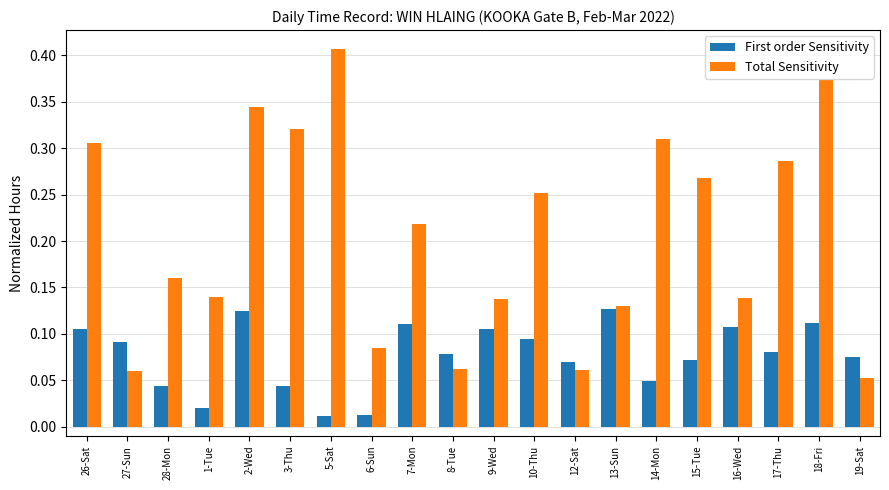

Which category has the lowest value in the Total Sensitivity series?

19-Sat